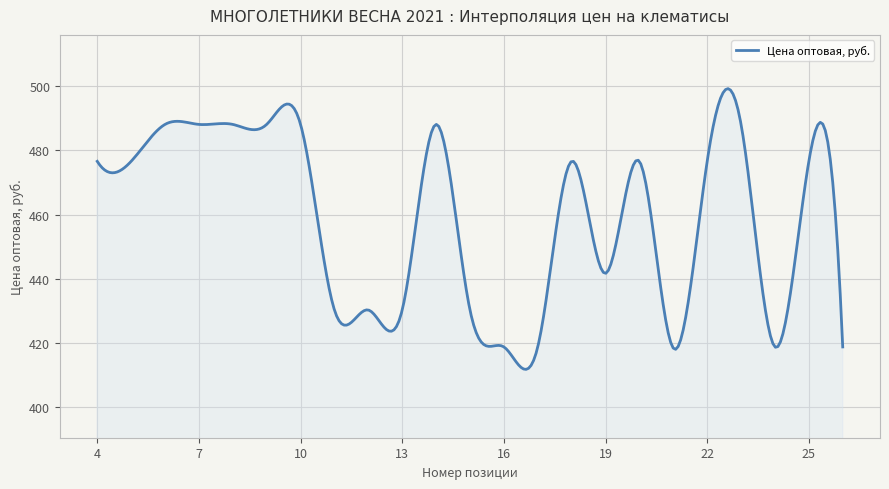

What is the difference between the maximum and minimum values?

87.4